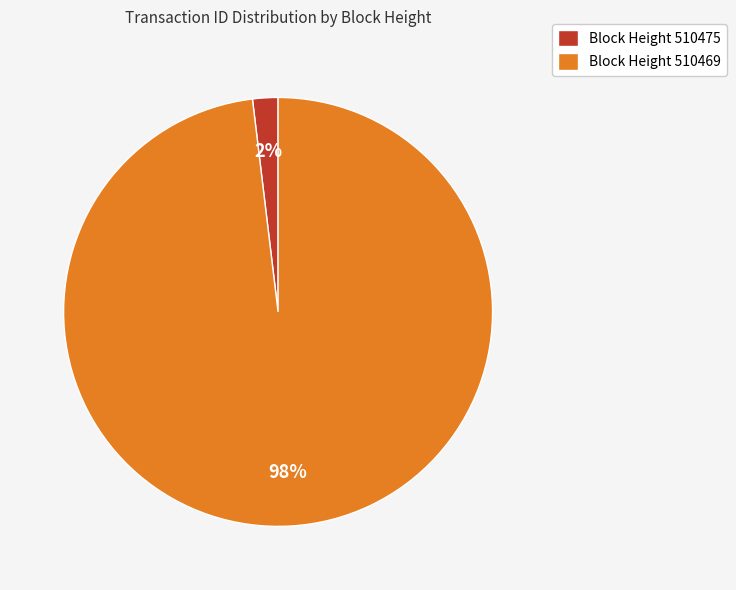

What is the smallest slice in the pie chart?

Block Height 510475